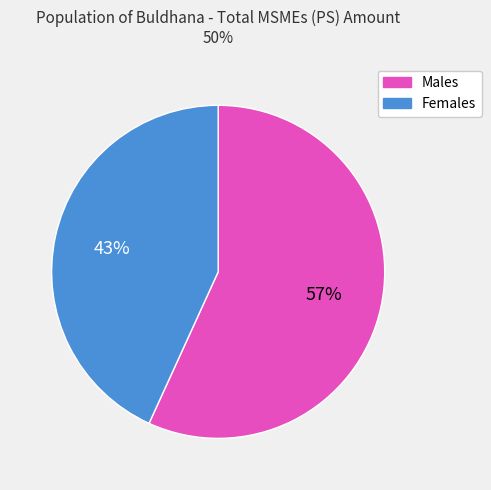

To the nearest percent, what is the average slice percentage?

50%